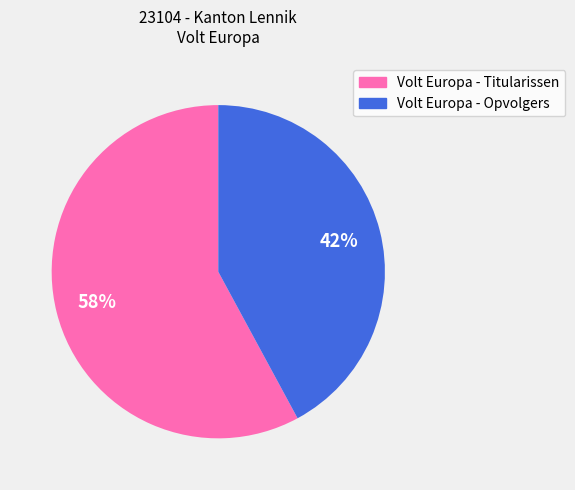

The Volt Europa - Opvolgers slice represents 42% of the pie. True or false?

True